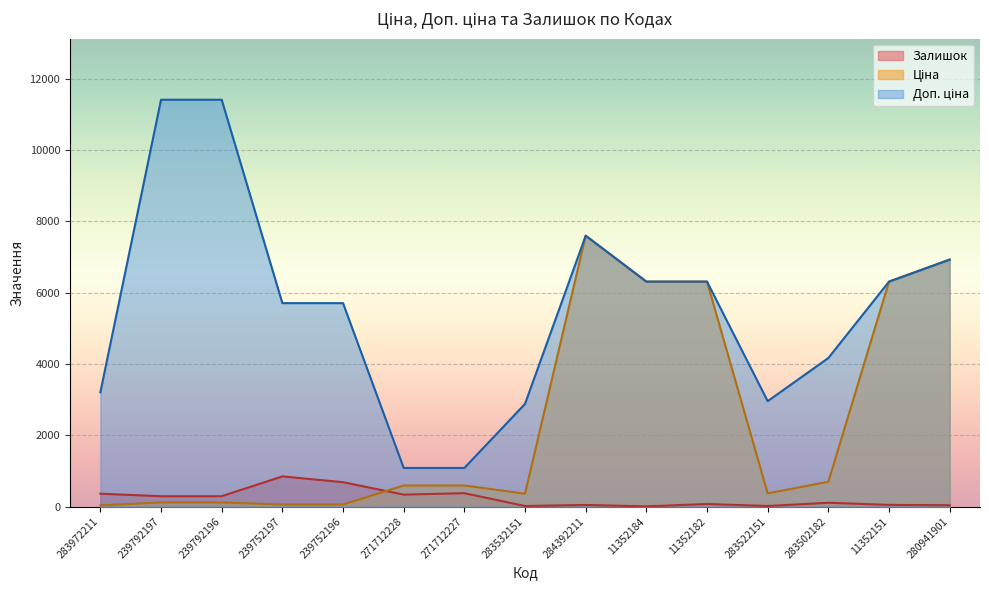

True or false: Доп. ціна and Ціна intersect in this chart.

False